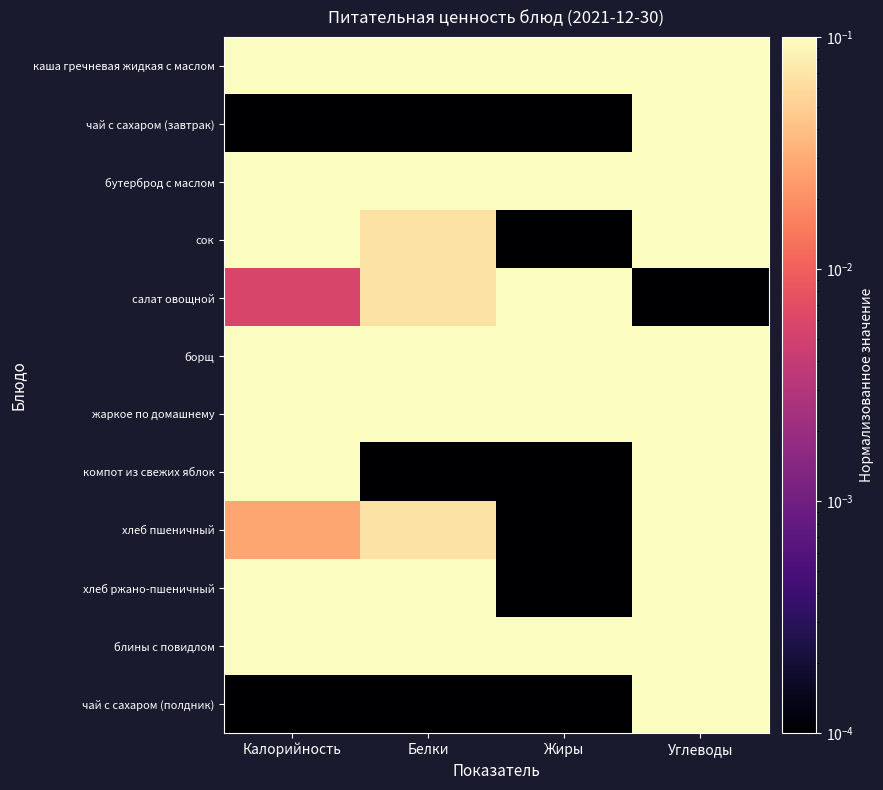

Reading left to right, extract all data points from this chart.

каша гречневая жидкая с маслом: Калорийность=0.5	Белки=0.3	Жиры=0.4	Углеводы=0.8
чай с сахаром (завтрак): Калорийность=0.0	Белки=0.0	Жиры=0.0	Углеводы=0.2
бутерброд с маслом: Калорийность=0.1	Белки=0.2	Жиры=0.2	Углеводы=0.1
сок: Калорийность=0.2	Белки=0.1	Жиры=0.0	Углеводы=0.5
салат овощной: Калорийность=0.0	Белки=0.1	Жиры=0.1	Углеводы=0.0
борщ: Калорийность=0.4	Белки=0.3	Жиры=0.4	Углеводы=0.2
жаркое по домашнему: Калорийность=1.0	Белки=1.0	Жиры=1.0	Углеводы=0.5
компот из свежих яблок: Калорийность=0.2	Белки=0.0	Жиры=0.0	Углеводы=0.5
хлеб пшеничный: Калорийность=0.0	Белки=0.1	Жиры=0.0	Углеводы=0.2
хлеб ржано-пшеничный: Калорийность=0.2	Белки=0.1	Жиры=0.0	Углеводы=0.5
блины с повидлом: Калорийность=0.8	Белки=0.2	Жиры=0.5	Углеводы=1.0
чай с сахаром (полдник): Калорийность=0.0	Белки=0.0	Жиры=0.0	Углеводы=0.2